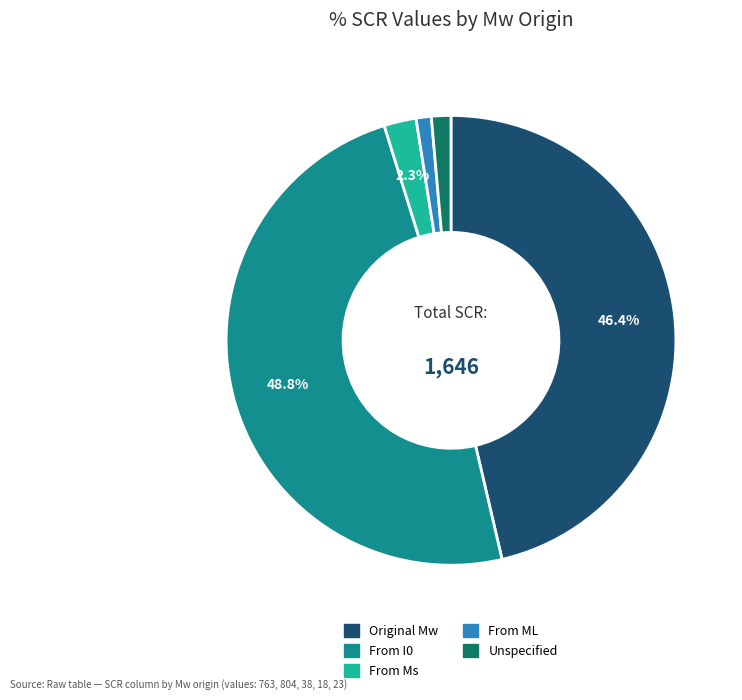

The From I0 slice represents 49% of the pie. True or false?

True